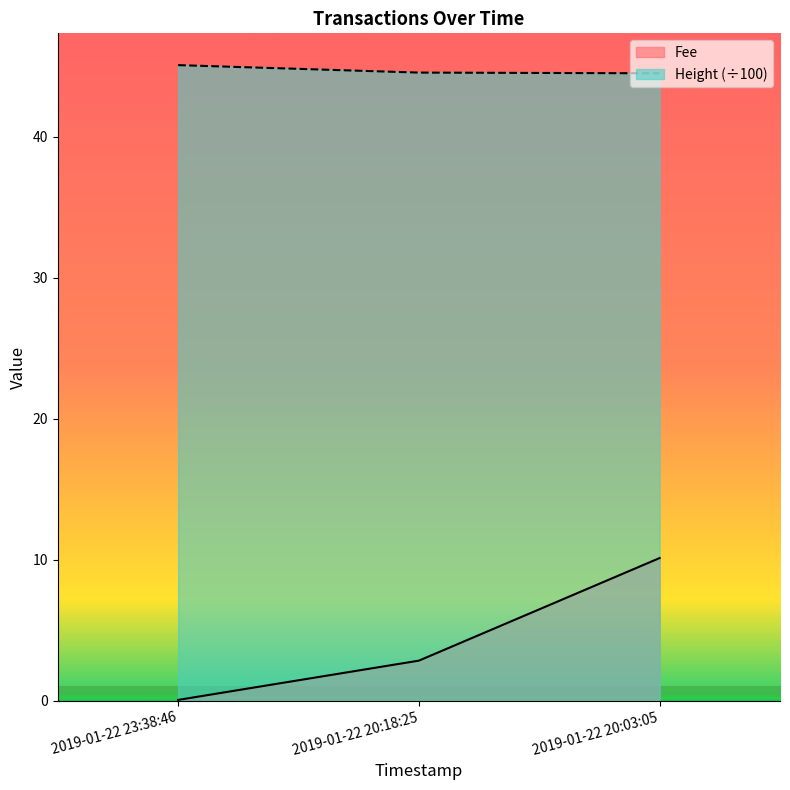

Is it true that Height equals 60.8 at 2019-01-22 23:38:46?

False